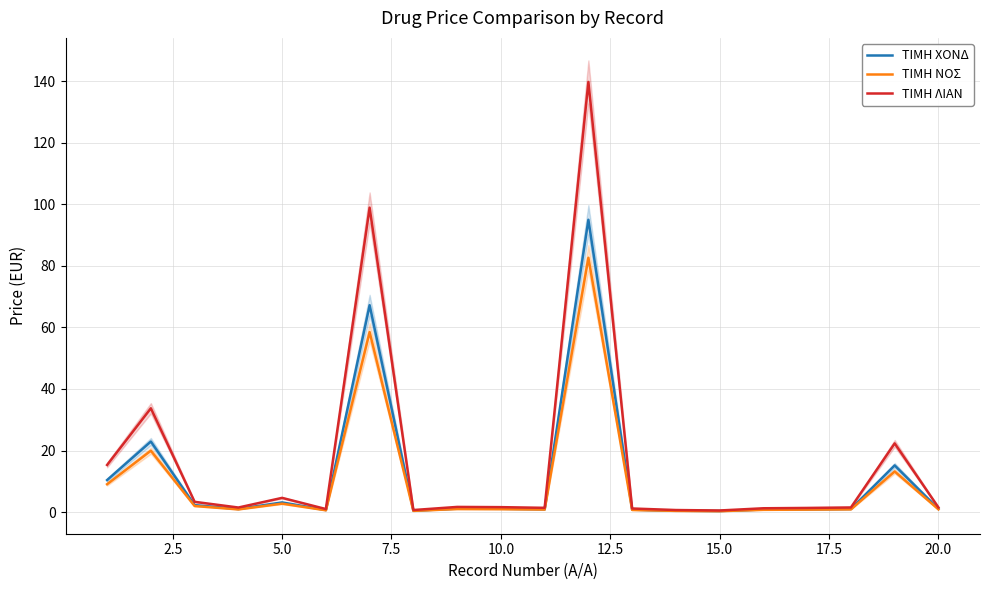

True or false: ΤΙΜΗ ΛΙΑΝ and ΤΙΜΗ ΝΟΣ cross at least once.

False